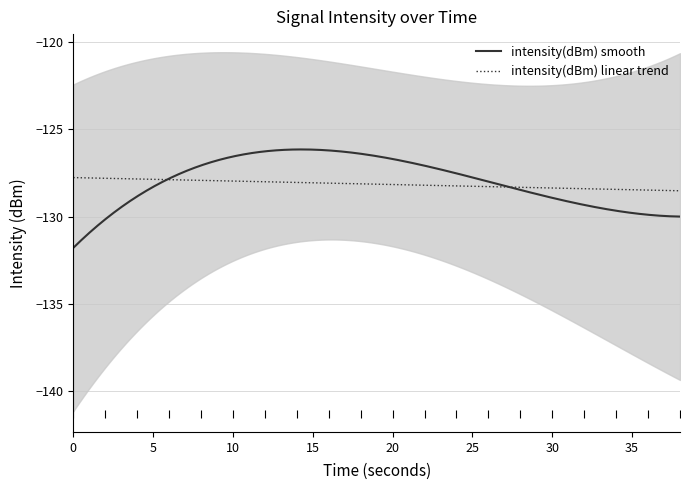

What is the value of the 5th point from the left?

-122.8